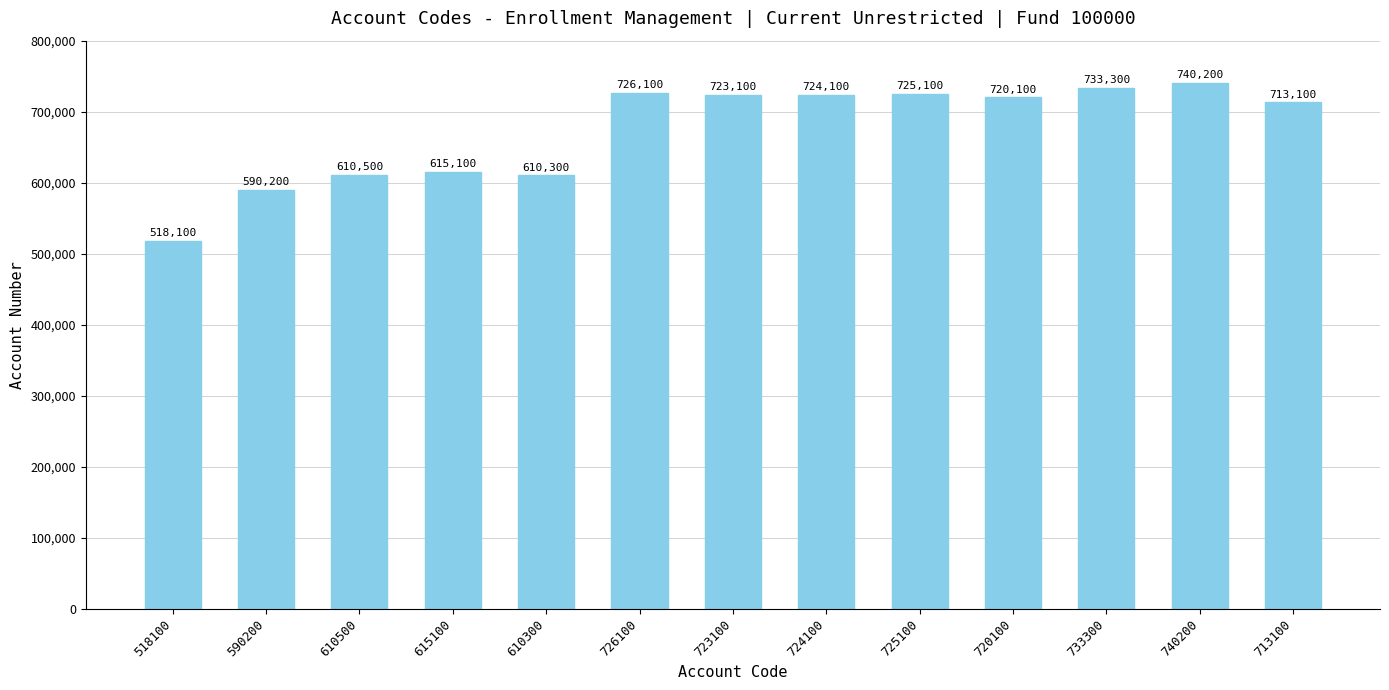

The chart shows a value of 987733 at 610300. True or false?

False